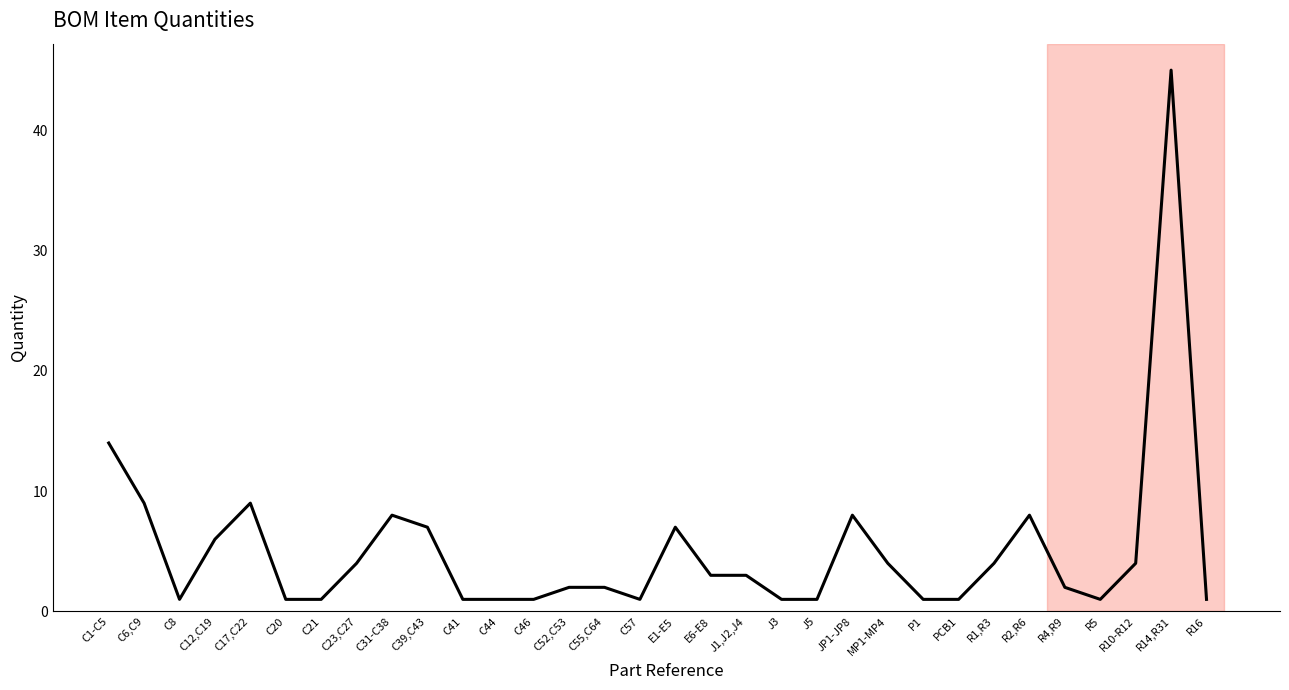

What is the ratio of the value at R5 to the value at C52,C53?

0.5